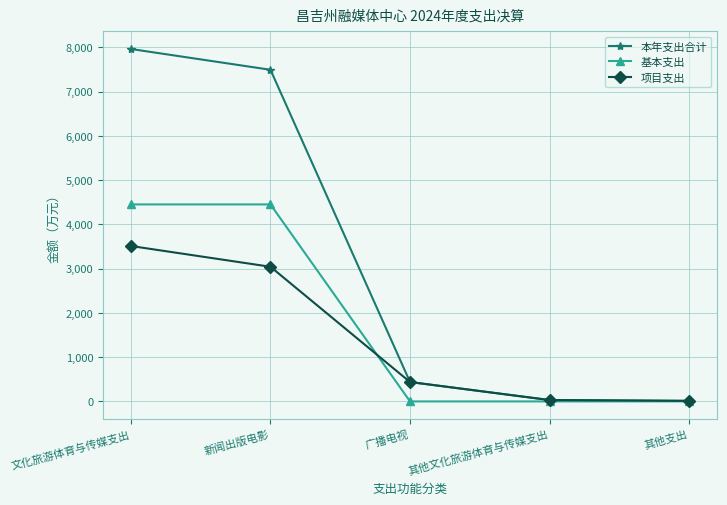

True or false: 项目支出 has more than 1 points higher than both neighbors.

False